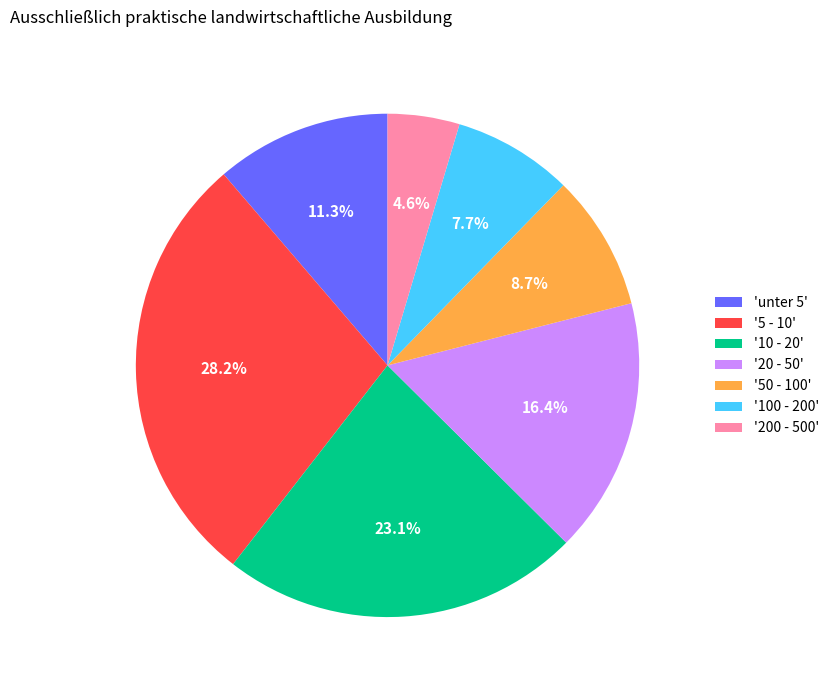

To the nearest percent, what is the difference between the largest and smallest slice percentages?

24%